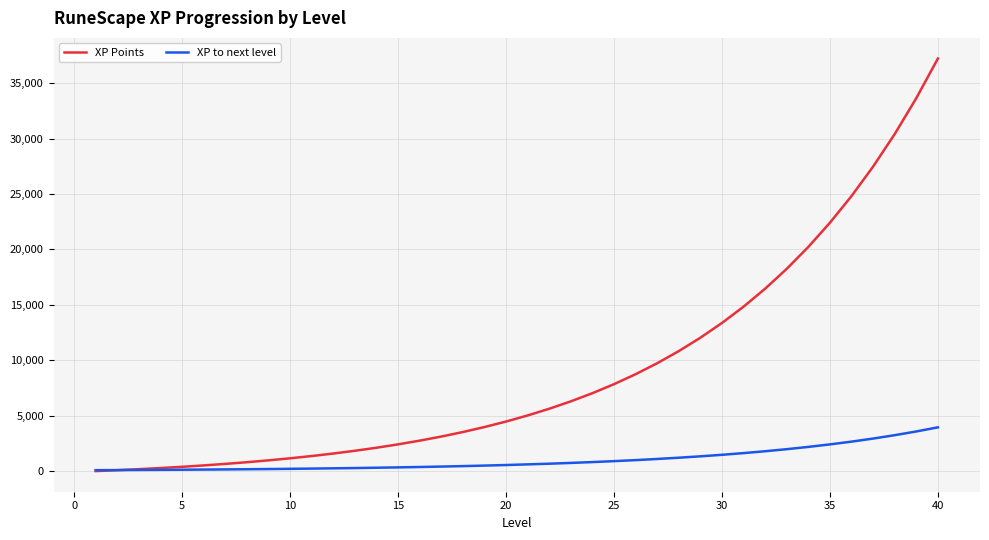

At how many categories does at least one series exceed 31757?

2